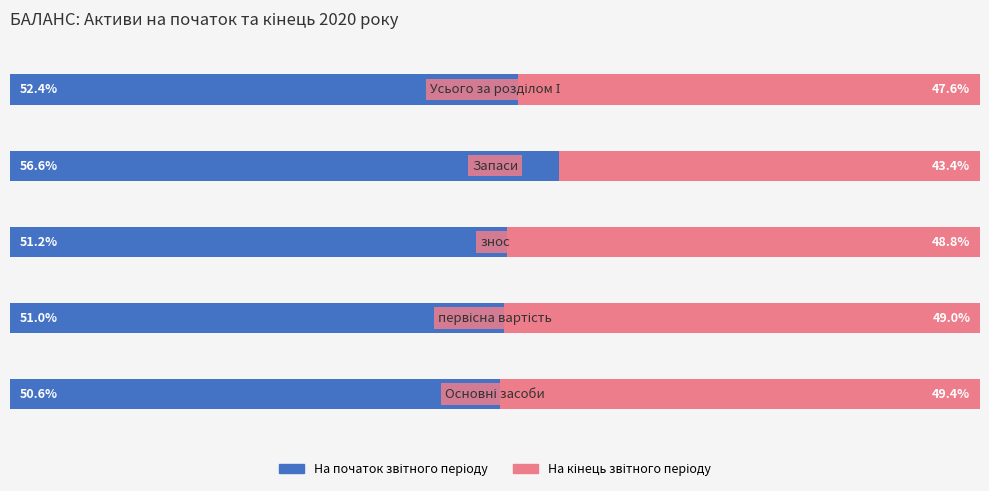

Reading left to right, extract all data points from this chart.

На початок звітного періоду: 50.6	51.0	51.2	56.6	52.4
На кінець звітного періоду: 49.4	49.0	48.8	43.4	47.6